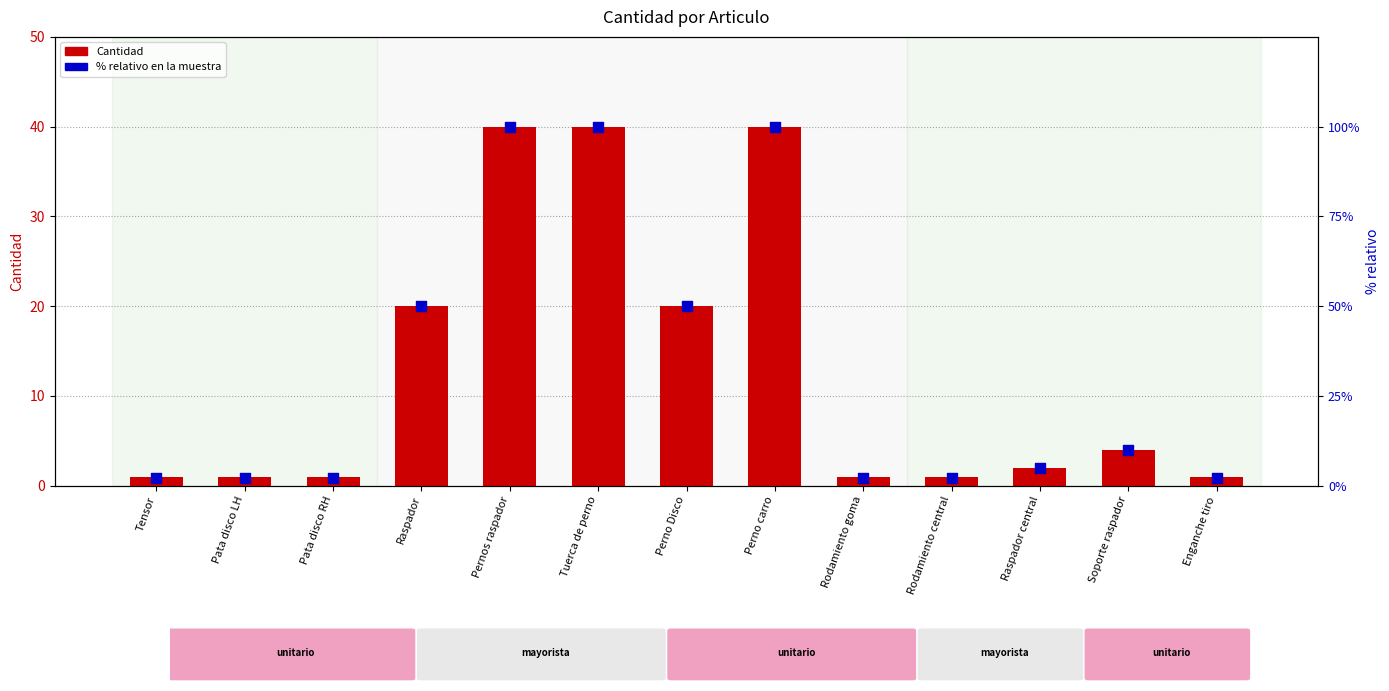

Which series has the largest total across all categories?

% relativo en la muestra